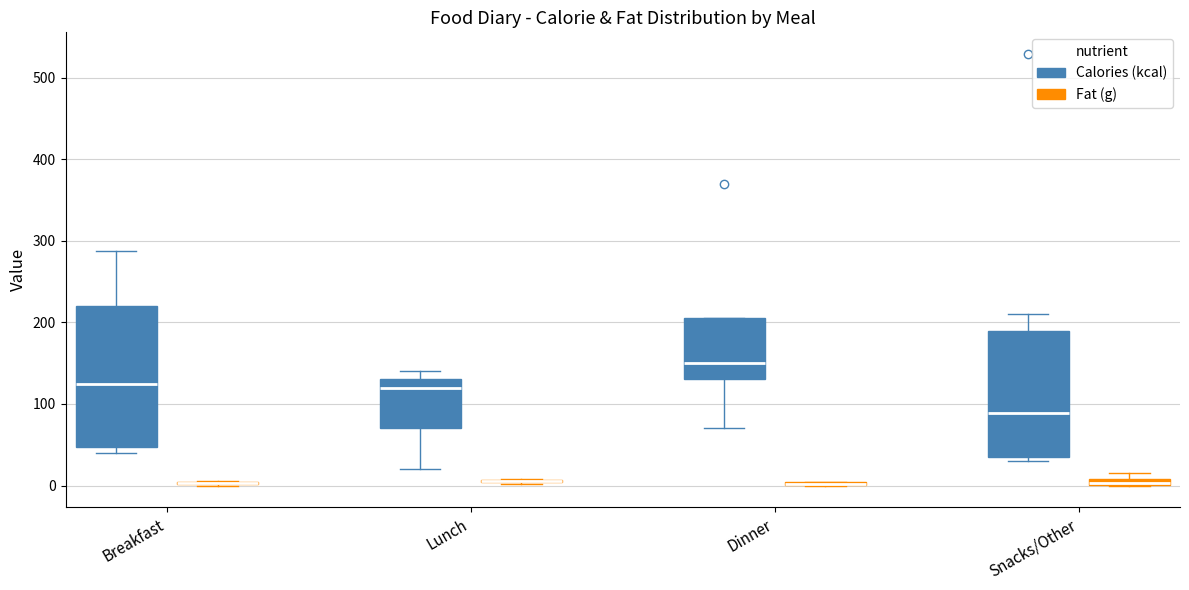

Which box is the tallest, from its lower edge to its upper edge?

Breakfast (Calories (kcal))